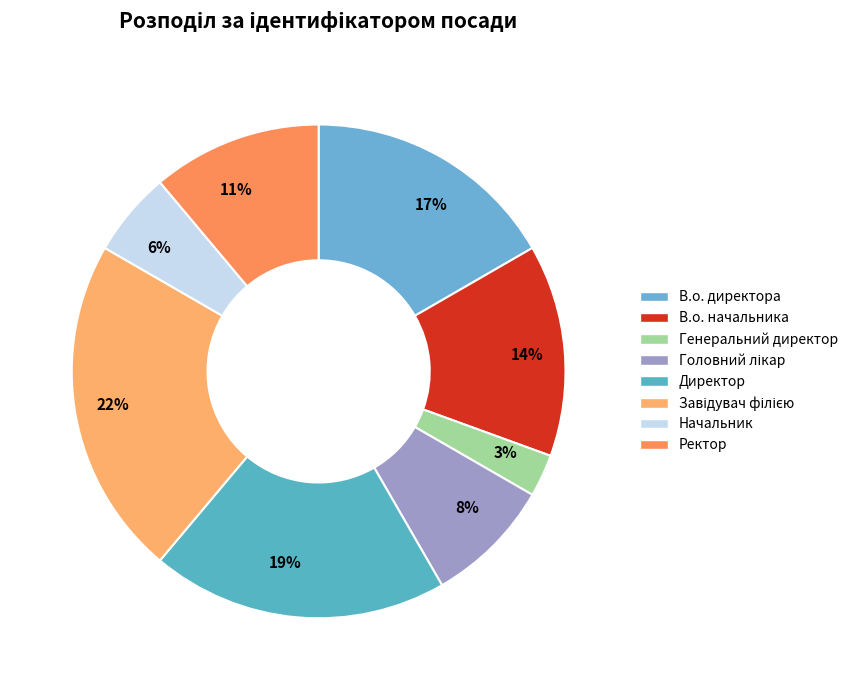

Between 8% and 11%, which is larger?

11%